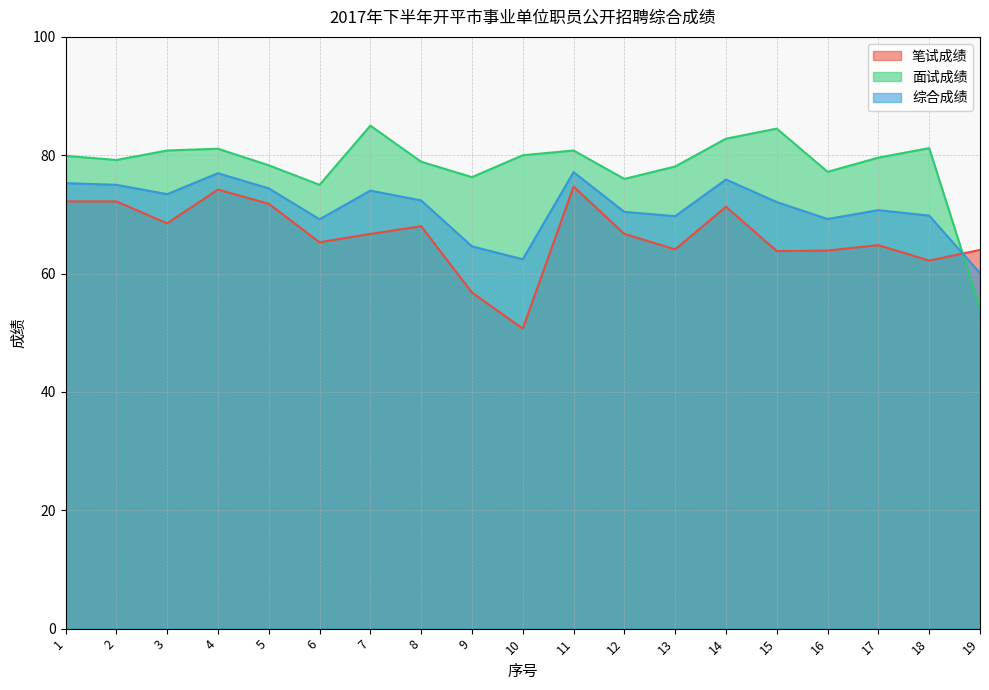

At how many categories does at least one series exceed 70?

18